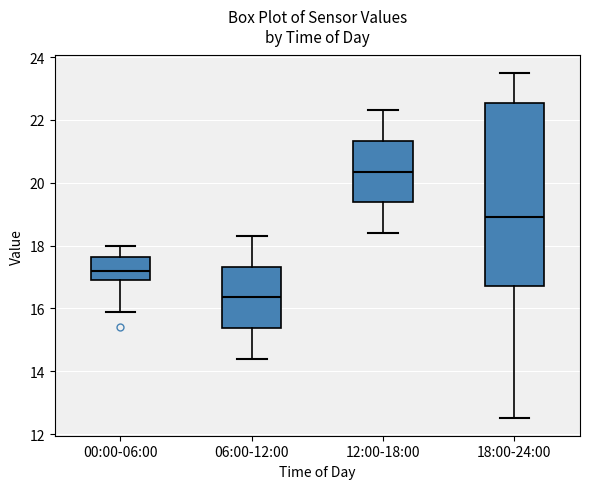

Which box's median line is the lowest?

06:00-12:00